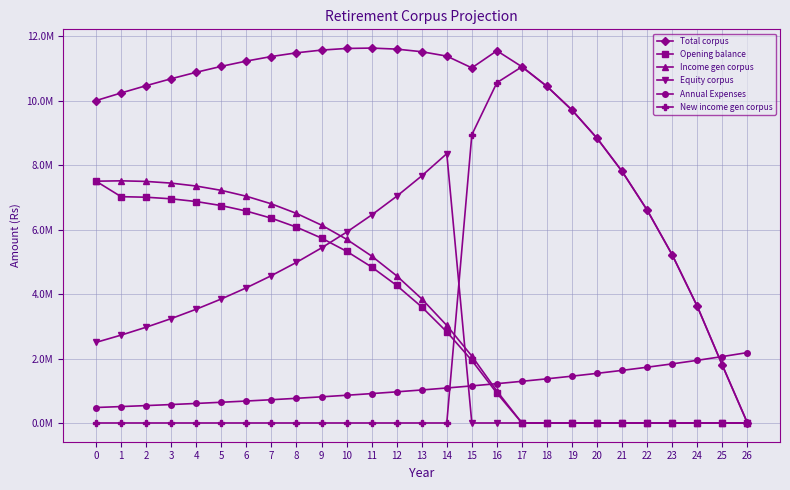

What is the maximum value shown in the chart?

11628873.3